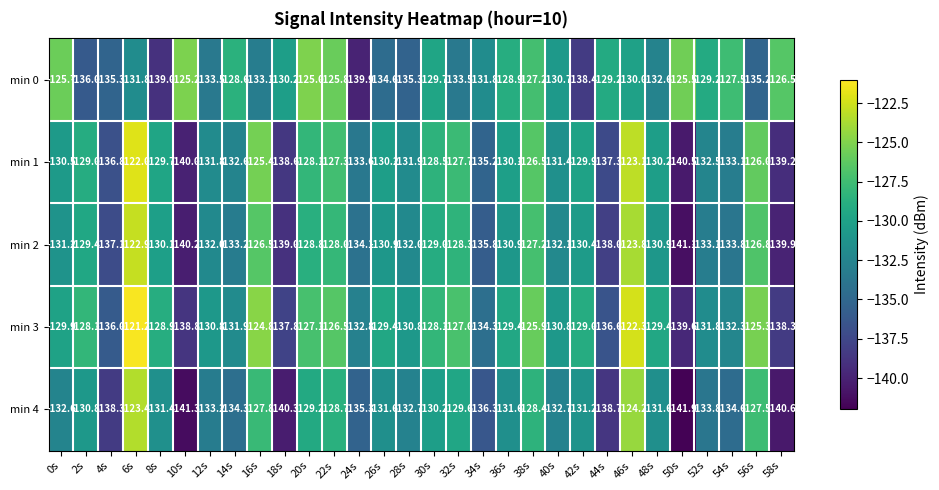

What is the average value of the min 3 series?

-130.5